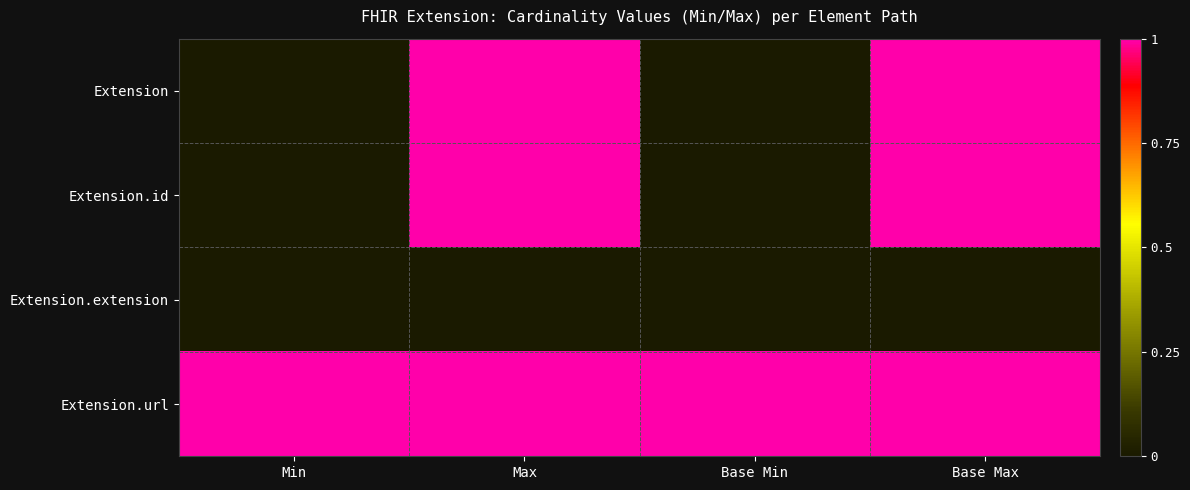

Rank the series by their maximum value, from highest to lowest.

Extension, Extension.id, Extension.url, Extension.extension